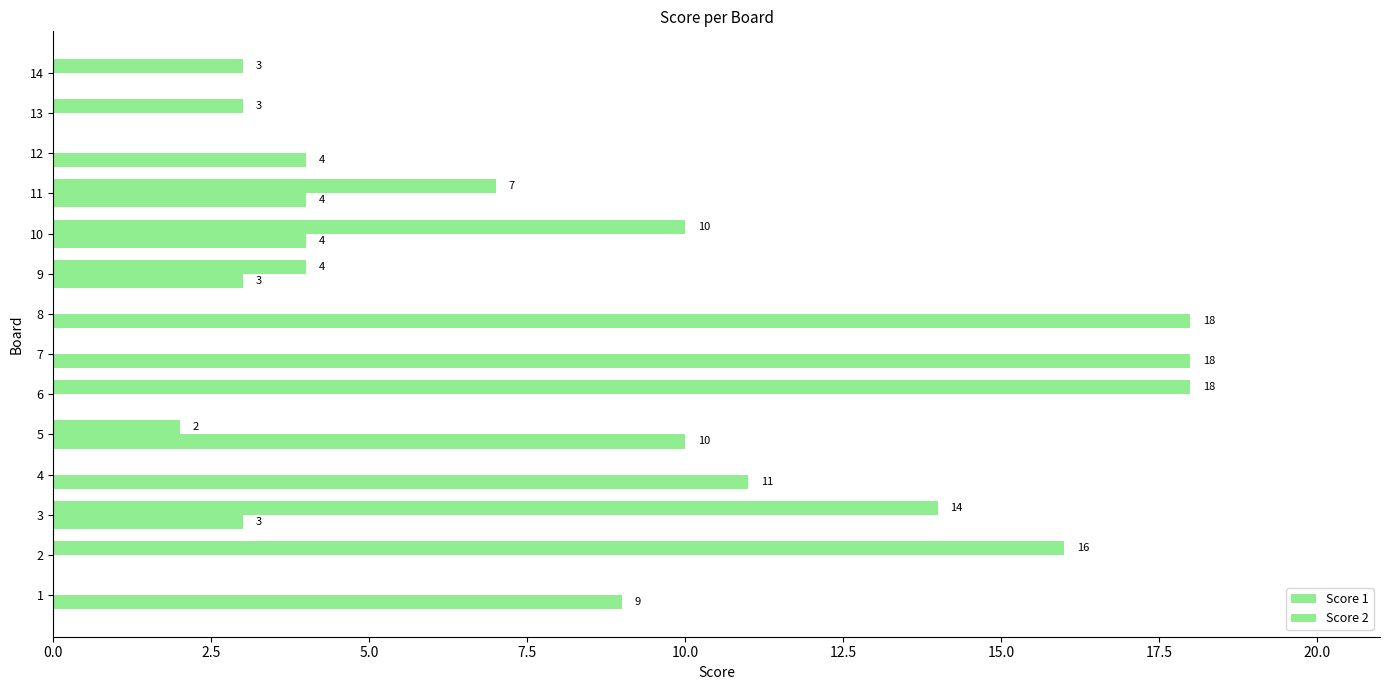

How many series are shown in this chart?

2